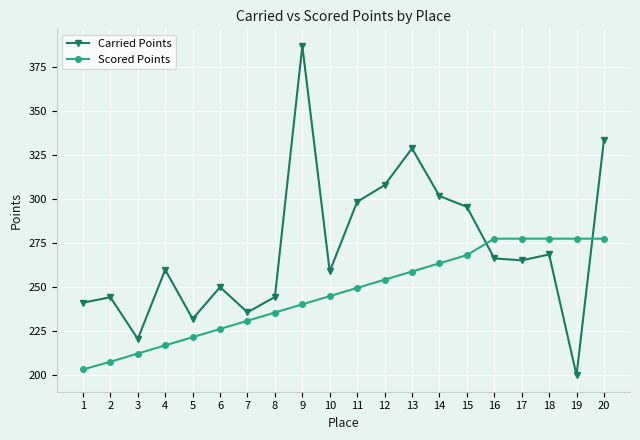

Where does the Carried Points series first go above 265?

9